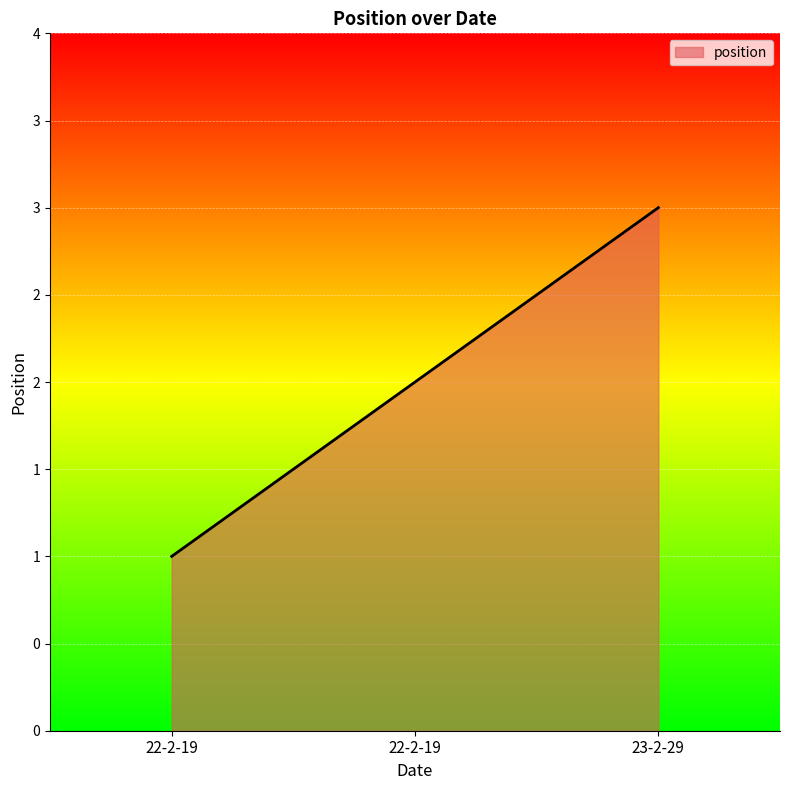

What is the label of the 3rd point from the right?

22-2-19